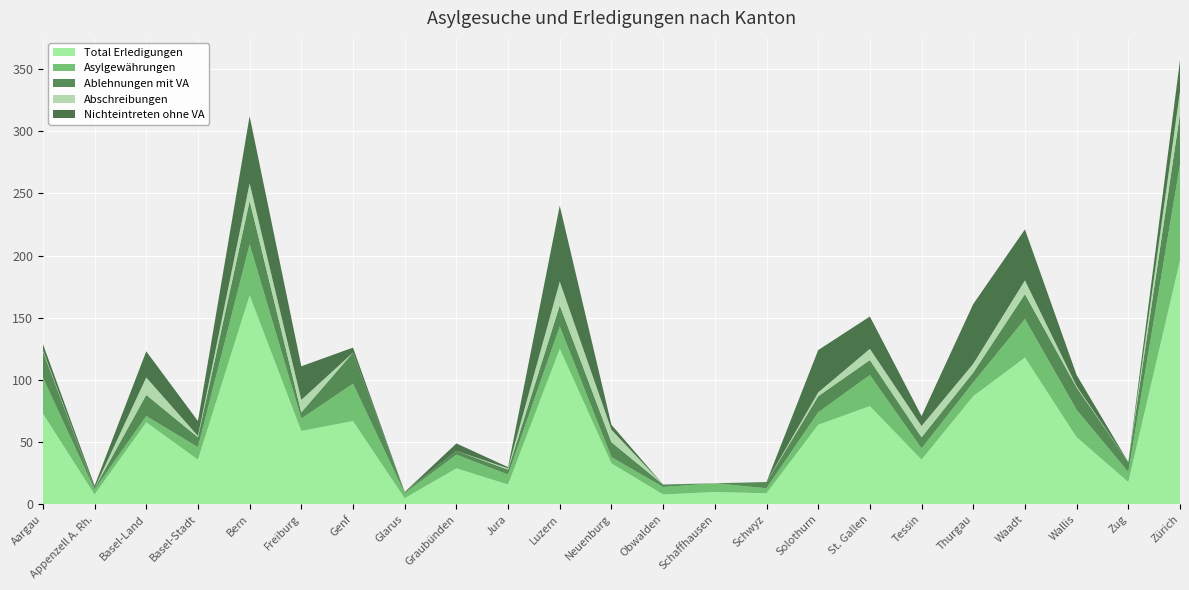

Reading left to right, extract all data points from this chart.

Total Erledigungen: 73	8	66	36	168	59	67	5	29	16	125	33	8	10	9	64	79	36	87	118	54	18	196
Asylgewährungen: 29	4	5	10	41	10	30	4	11	8	18	5	6	7	4	10	25	9	11	31	22	8	77
Ablehnungen mit VA: 21	1	17	8	35	5	25	1	3	4	17	12	2	0	5	13	12	9	8	20	18	8	41
Abschreibungen: 1	0	14	1	14	10	0	0	0	1	19	10	0	0	0	3	9	9	7	11	1	0	18
Nichteintreten ohne VA: 5	2	21	12	54	27	4	0	6	1	61	4	0	0	0	34	26	8	48	41	9	0	25